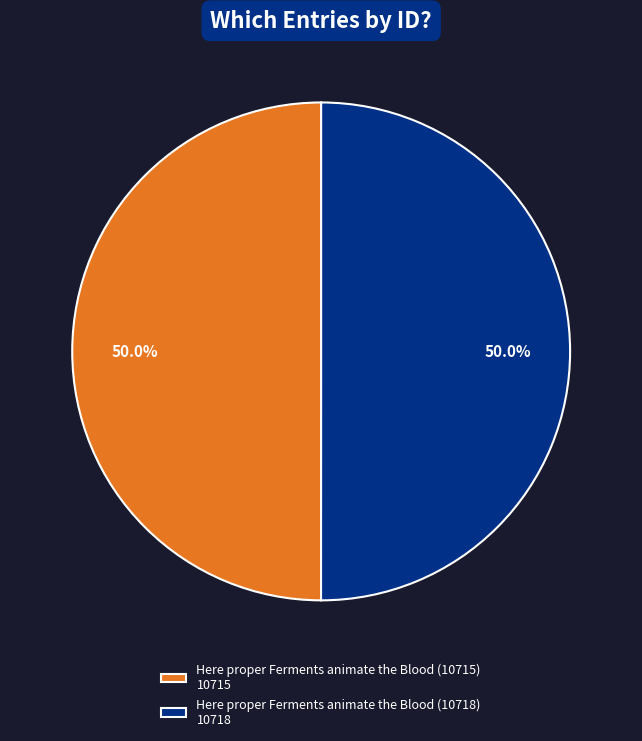

How many segments does this pie chart have?

2